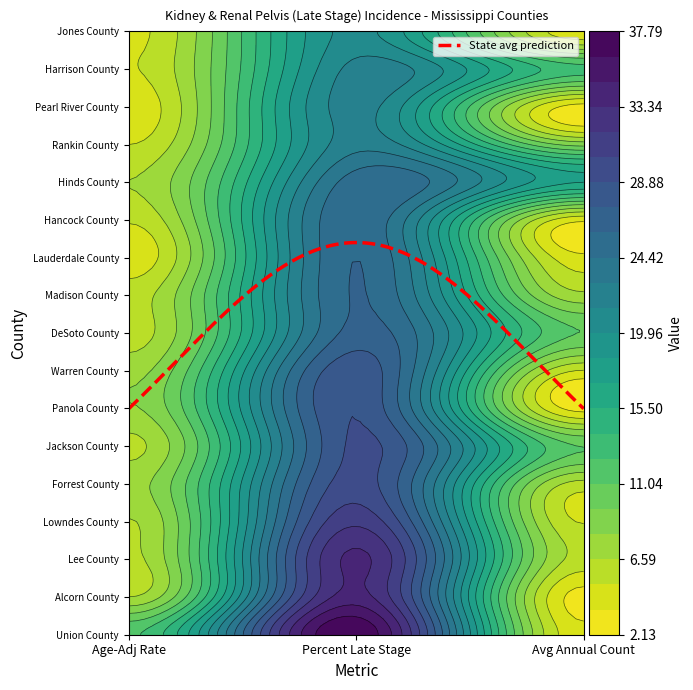

What is the average value of the Jackson County series?

15.5